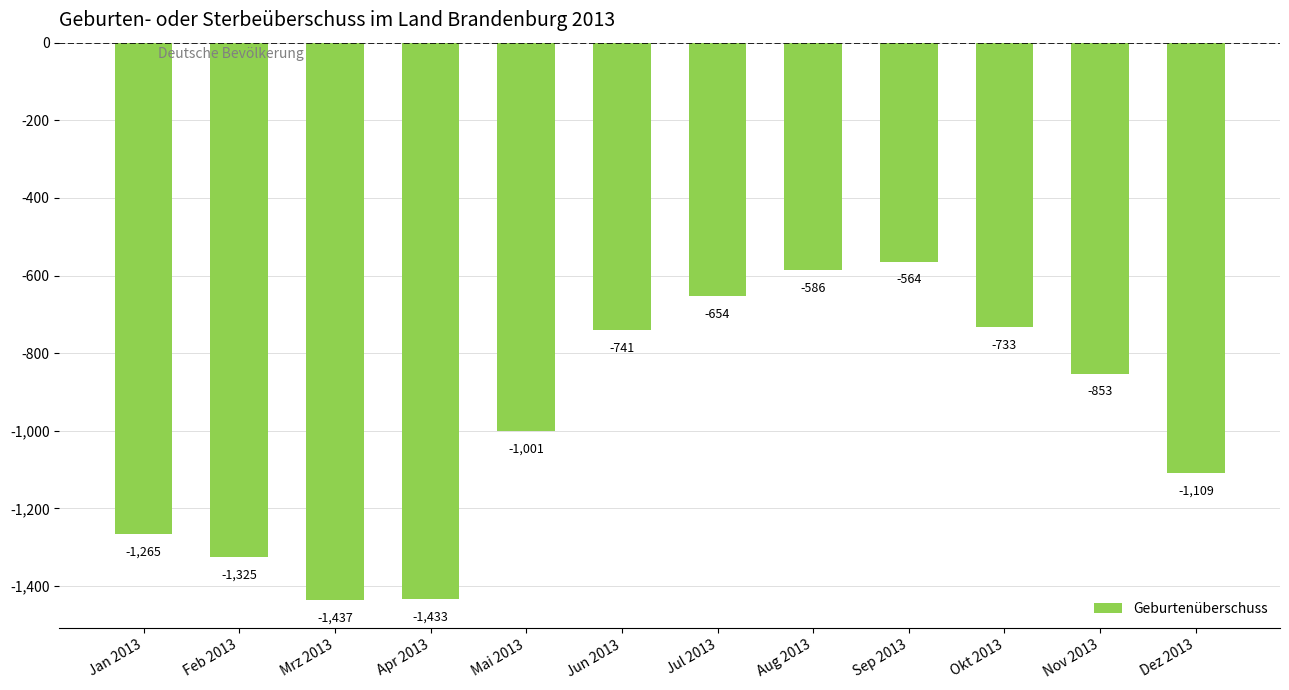

Where does the data first go above -853?

Jun 2013